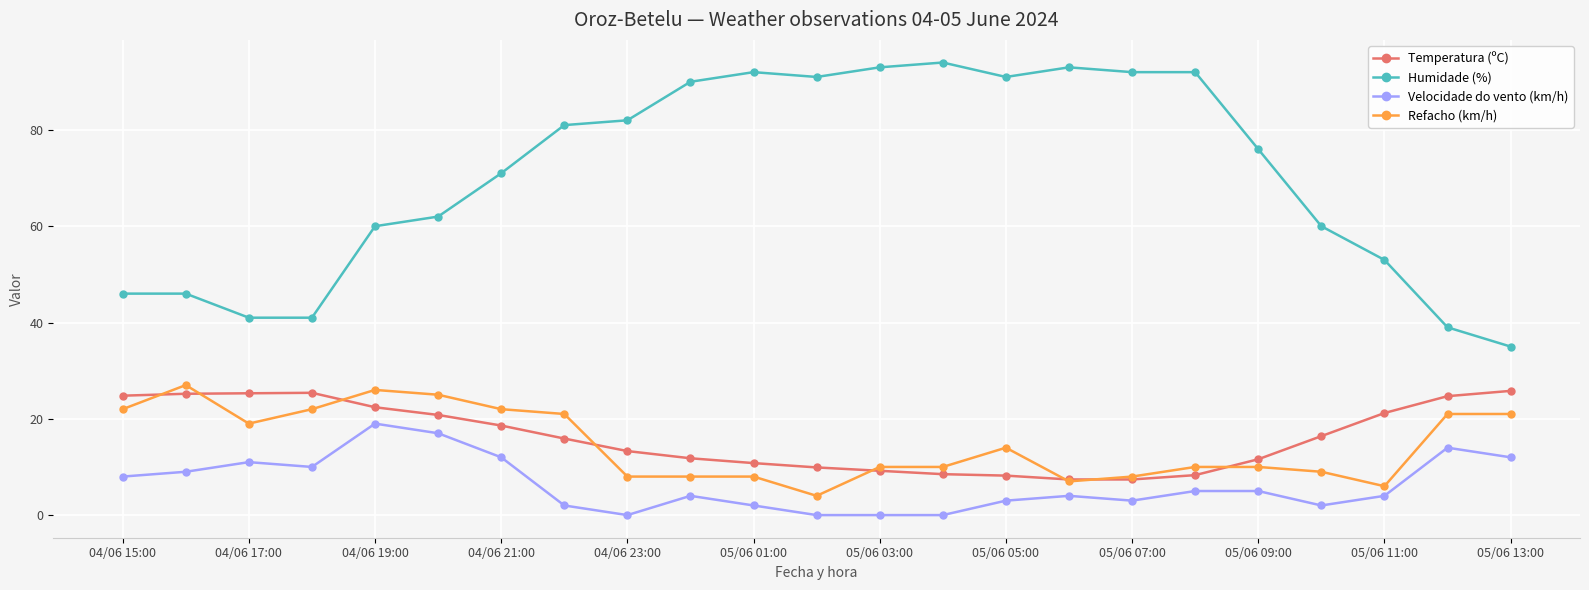

What is the lowest value of the Temperatura (ºC) series?

7.4